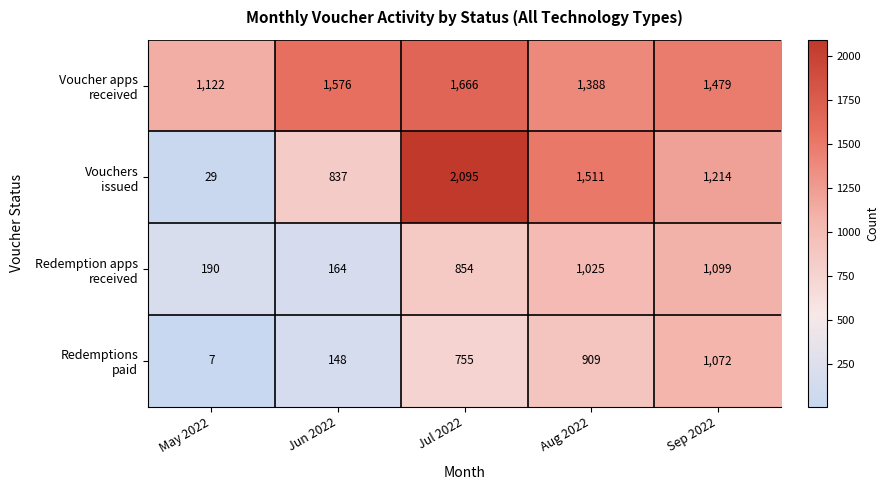

At which category does the chart reach its minimum across all series?

May 2022